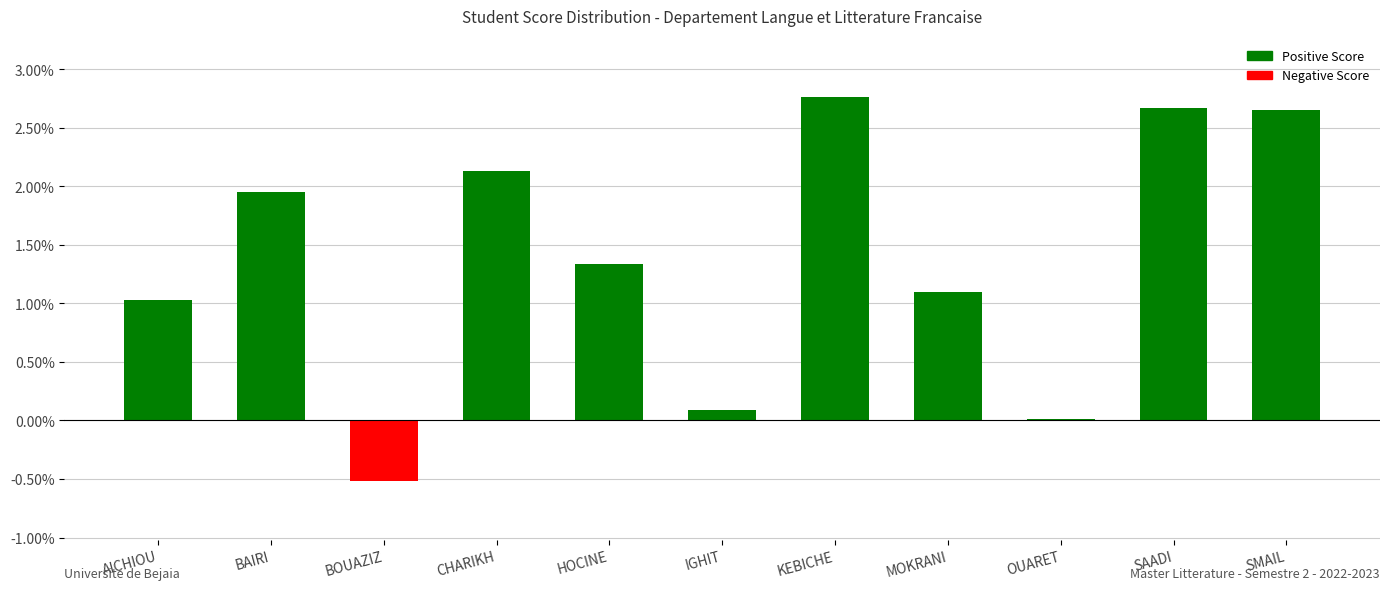

Read the value at MOKRANI.

1.1